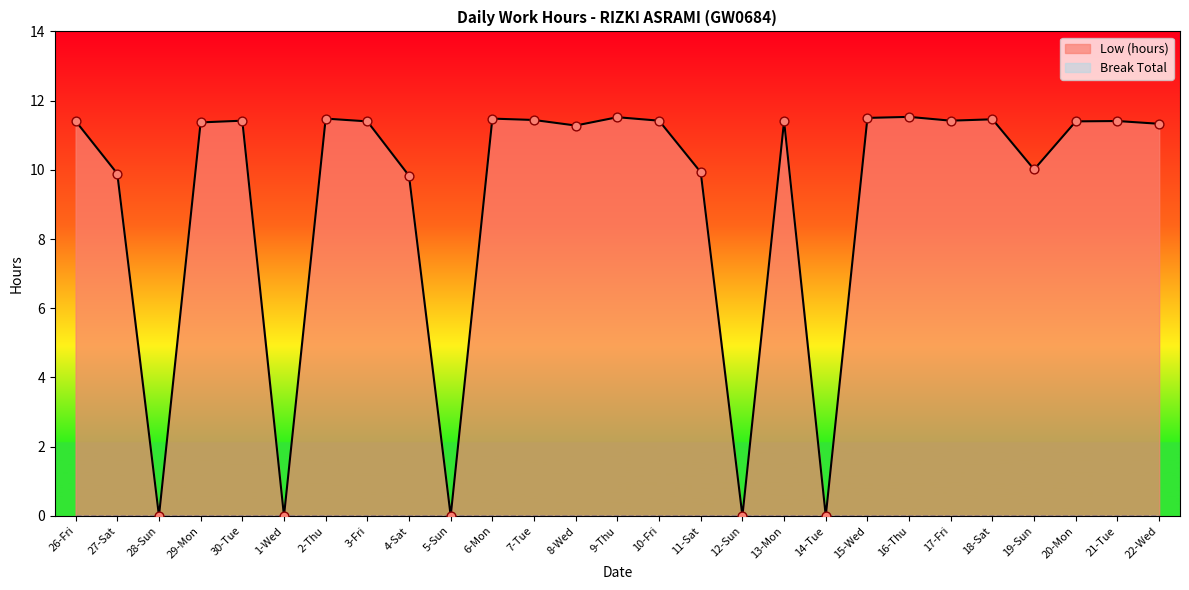

What is the ratio of the value at 20-Mon to the value at 21-Tue?

1.0